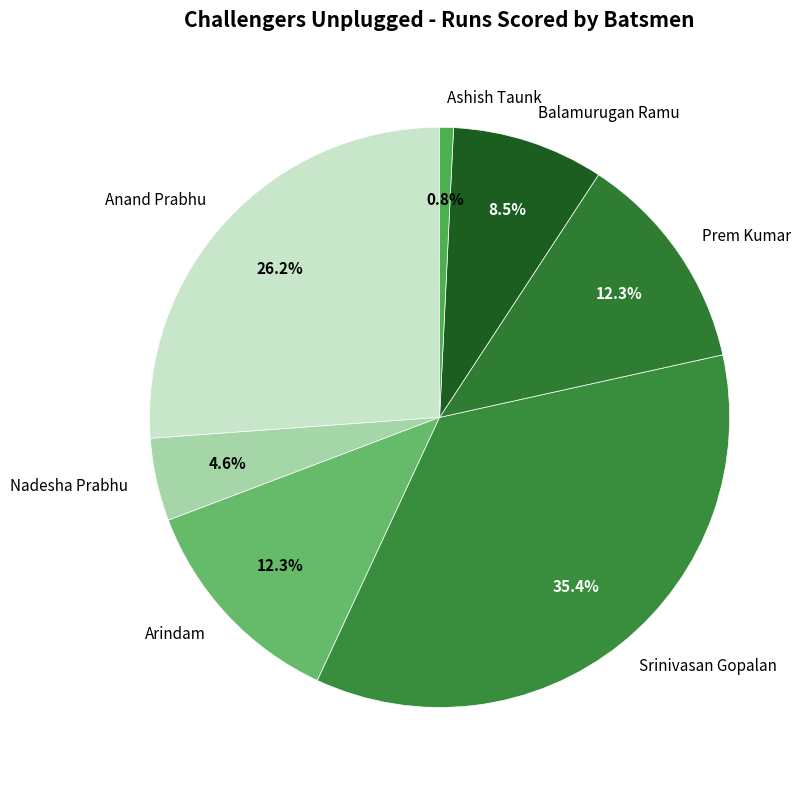

How many segments does this pie chart have?

7